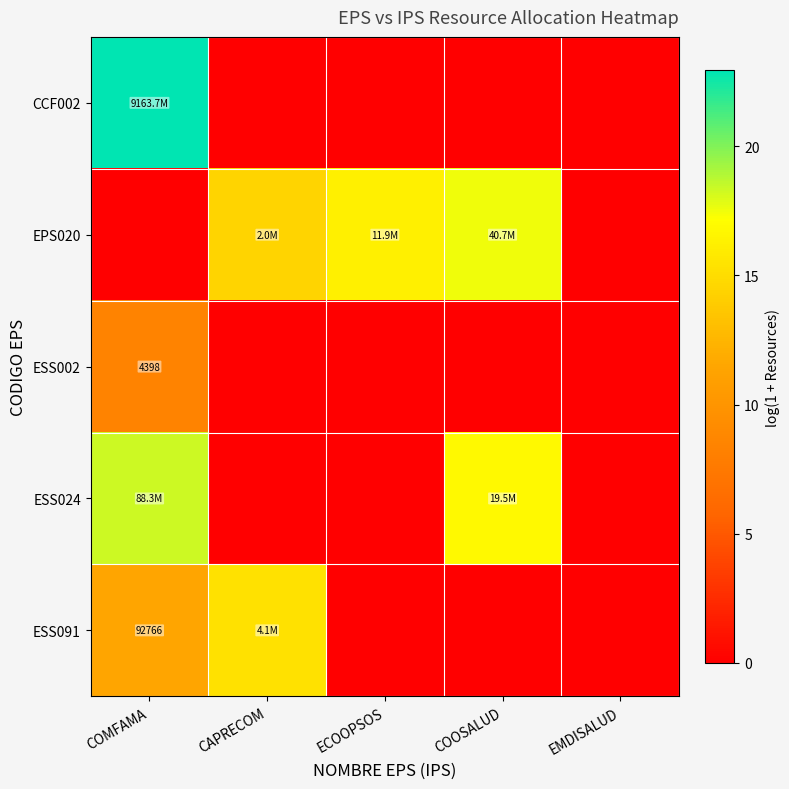

Which series has the widest spread of values?

CCF002